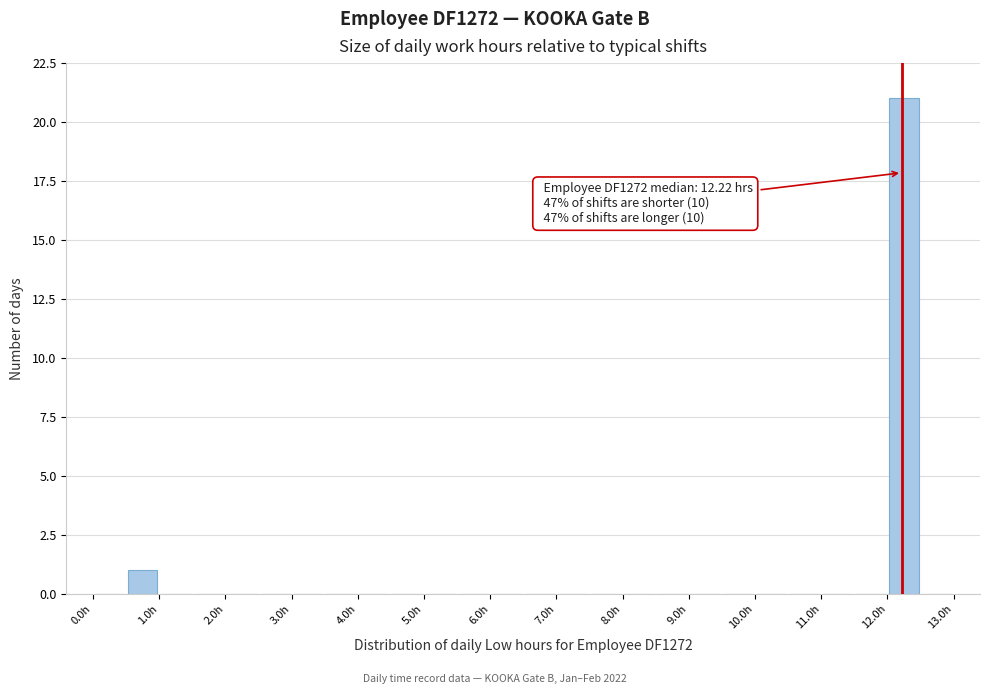

Which range on the x-axis has the tallest bar?

12.0 to 12.5